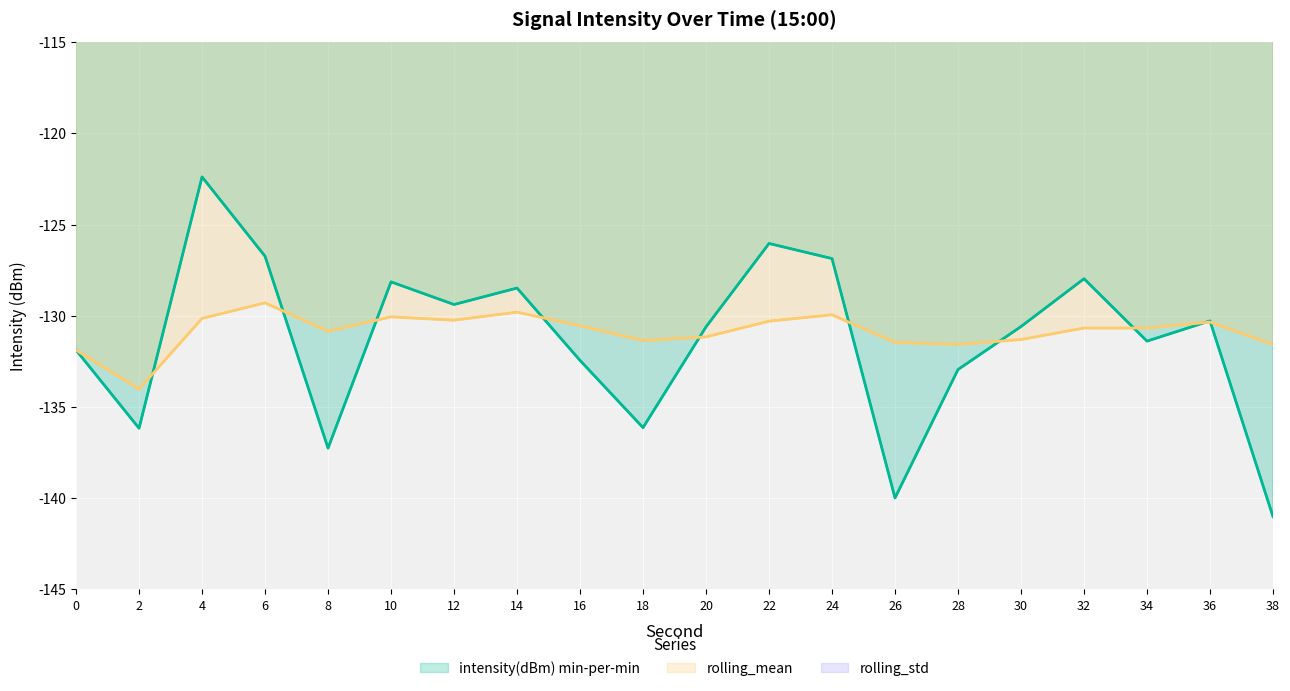

What is the value of the rolling_std (line) point at the 8th from the left?

3.9